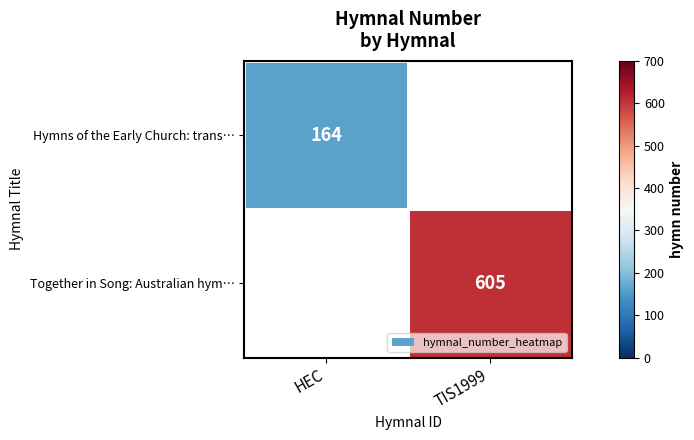

The value of Together in Song: Australian hym… at TIS1999 is 1079. True or false?

False